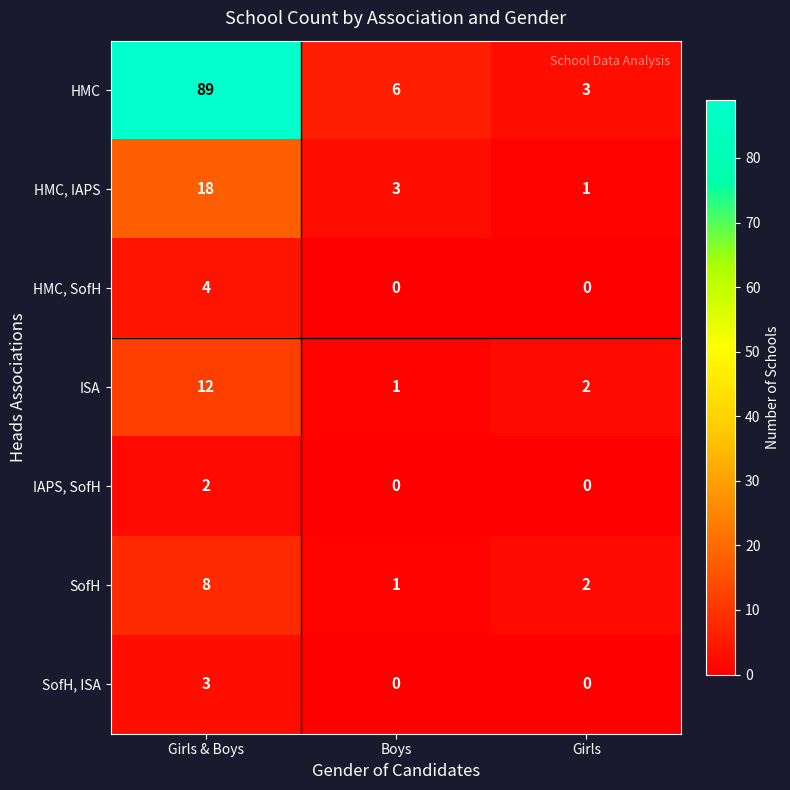

List the series in order of their peak value, highest first.

HMC, HMC, IAPS, ISA, SofH, HMC, SofH, SofH, ISA, IAPS, SofH